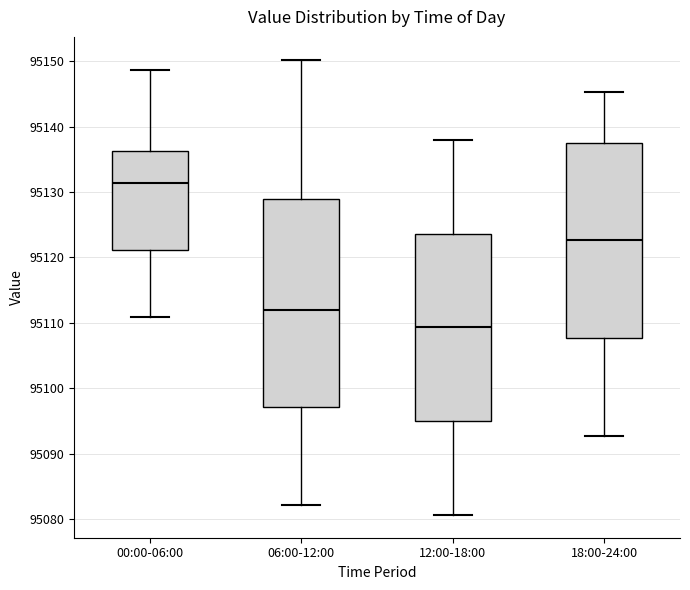

Where is the lower edge of the box for 00:00-06:00 on the y-axis? The values are not printed on the chart, so give them approximately, as read against the axis.

95121